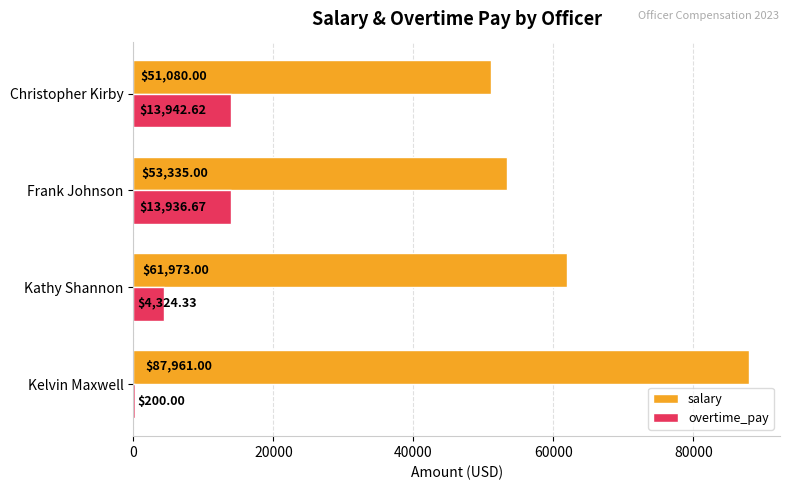

What is the maximum value for overtime_pay?

13942.6